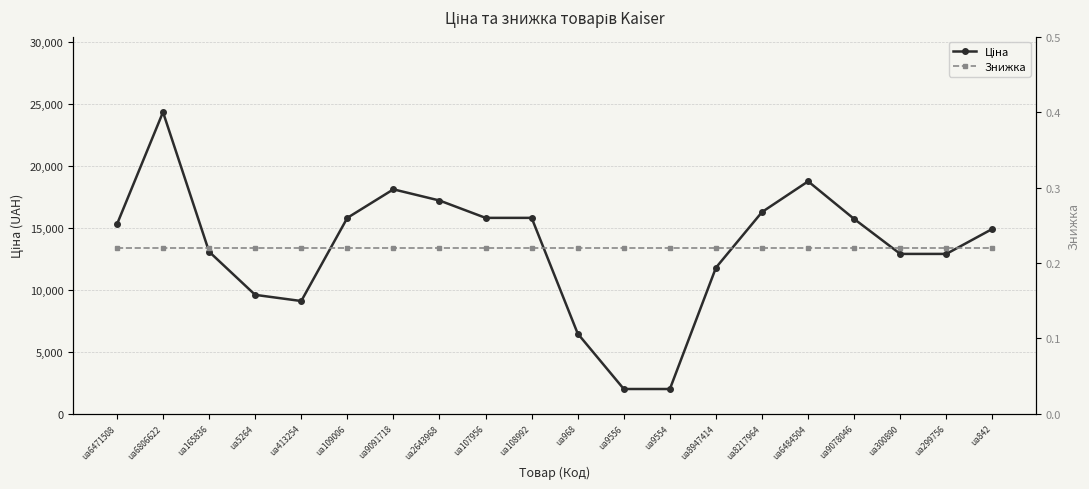

What is the label of the 7th point from the right?

ua8947414